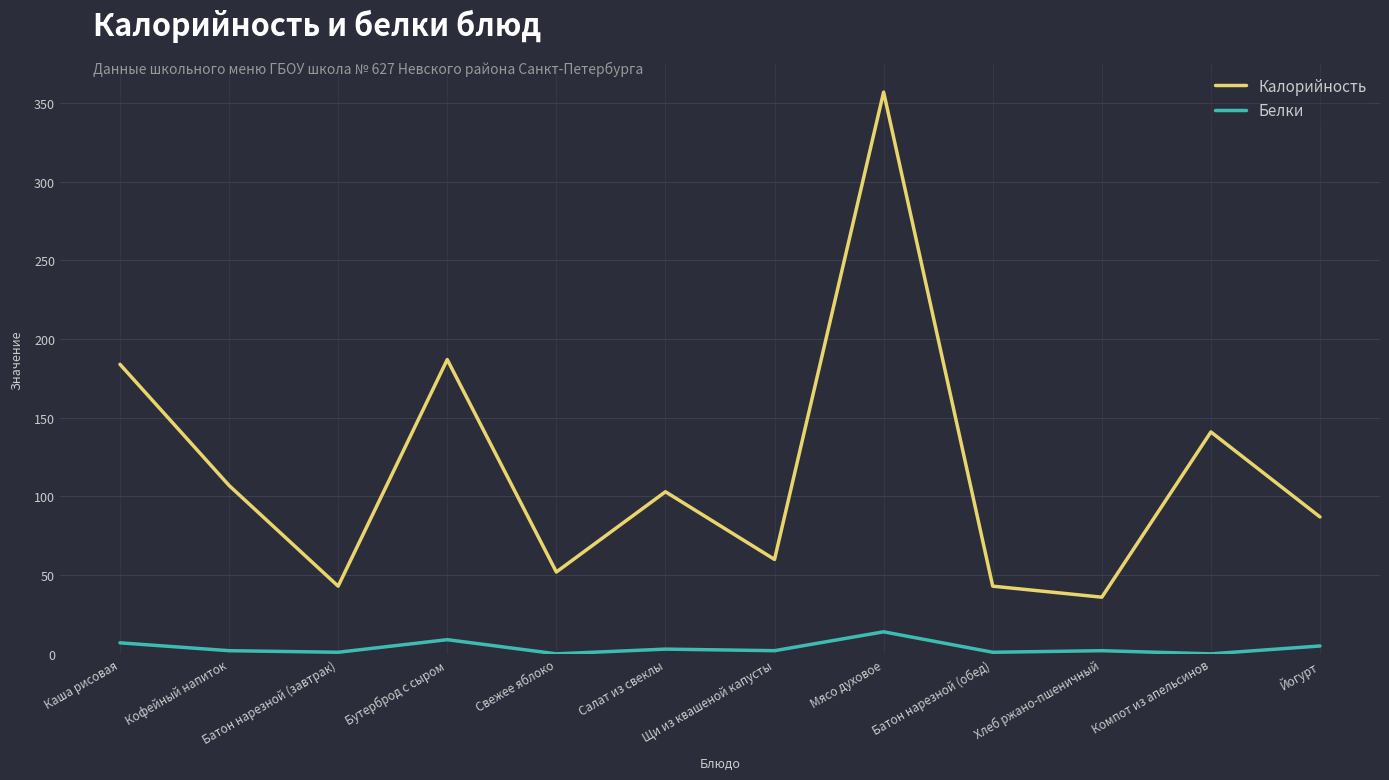

What position from the right is Хлеб ржано-пшеничный?

3